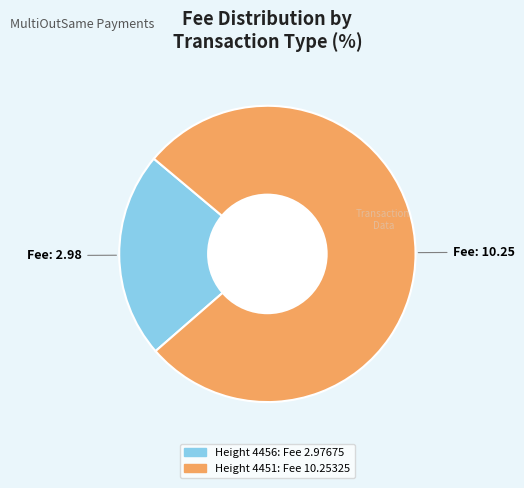

Is there any slice that represents more than half of the pie?

Yes